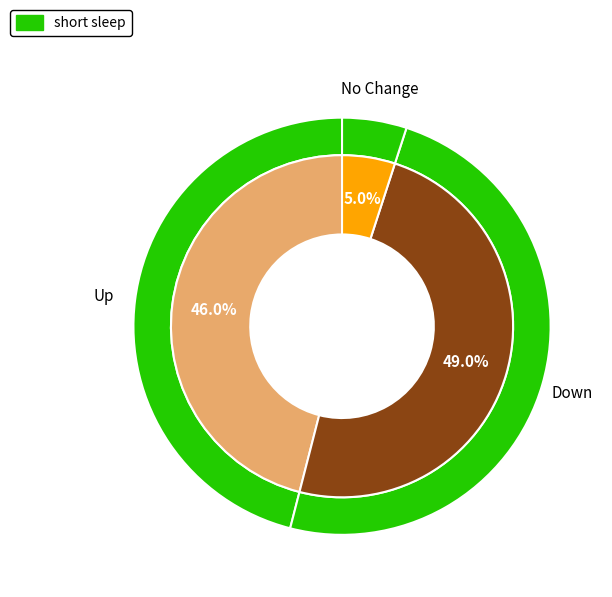

Does down account for over 50% of the chart?

No